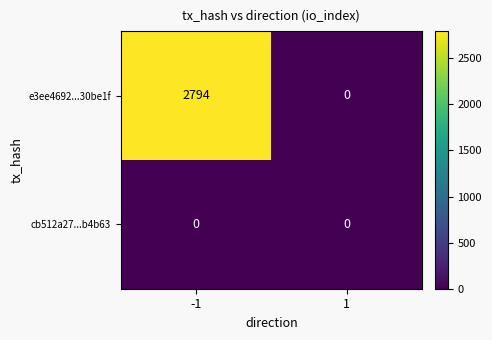

Which series has the largest total across all categories?

e3ee4692...30be1f